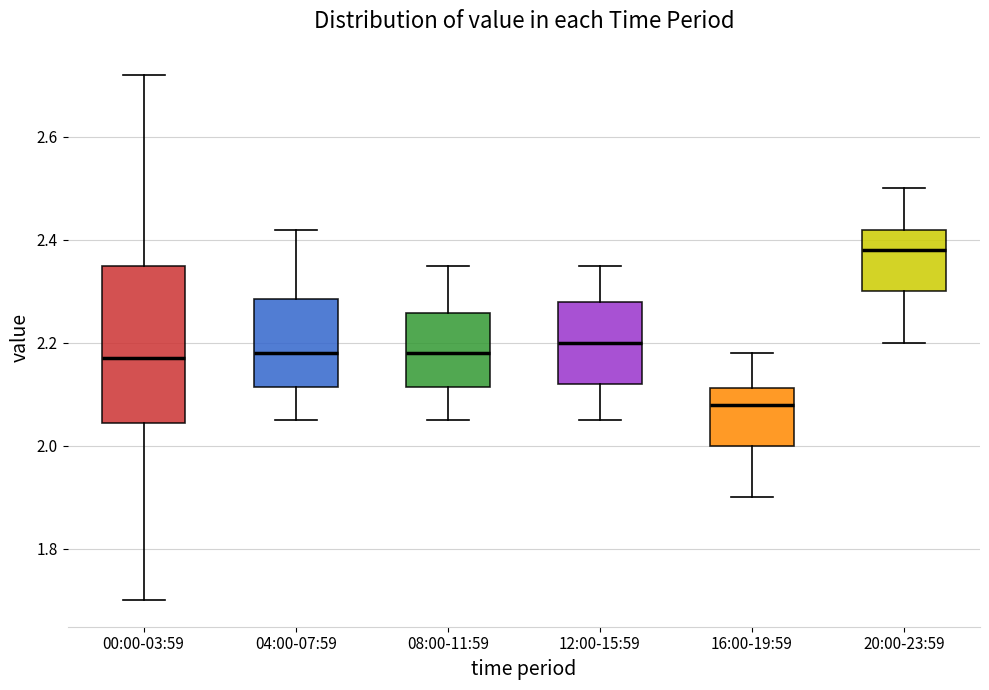

Which box is the tallest, from its lower edge to its upper edge?

00:00-03:59